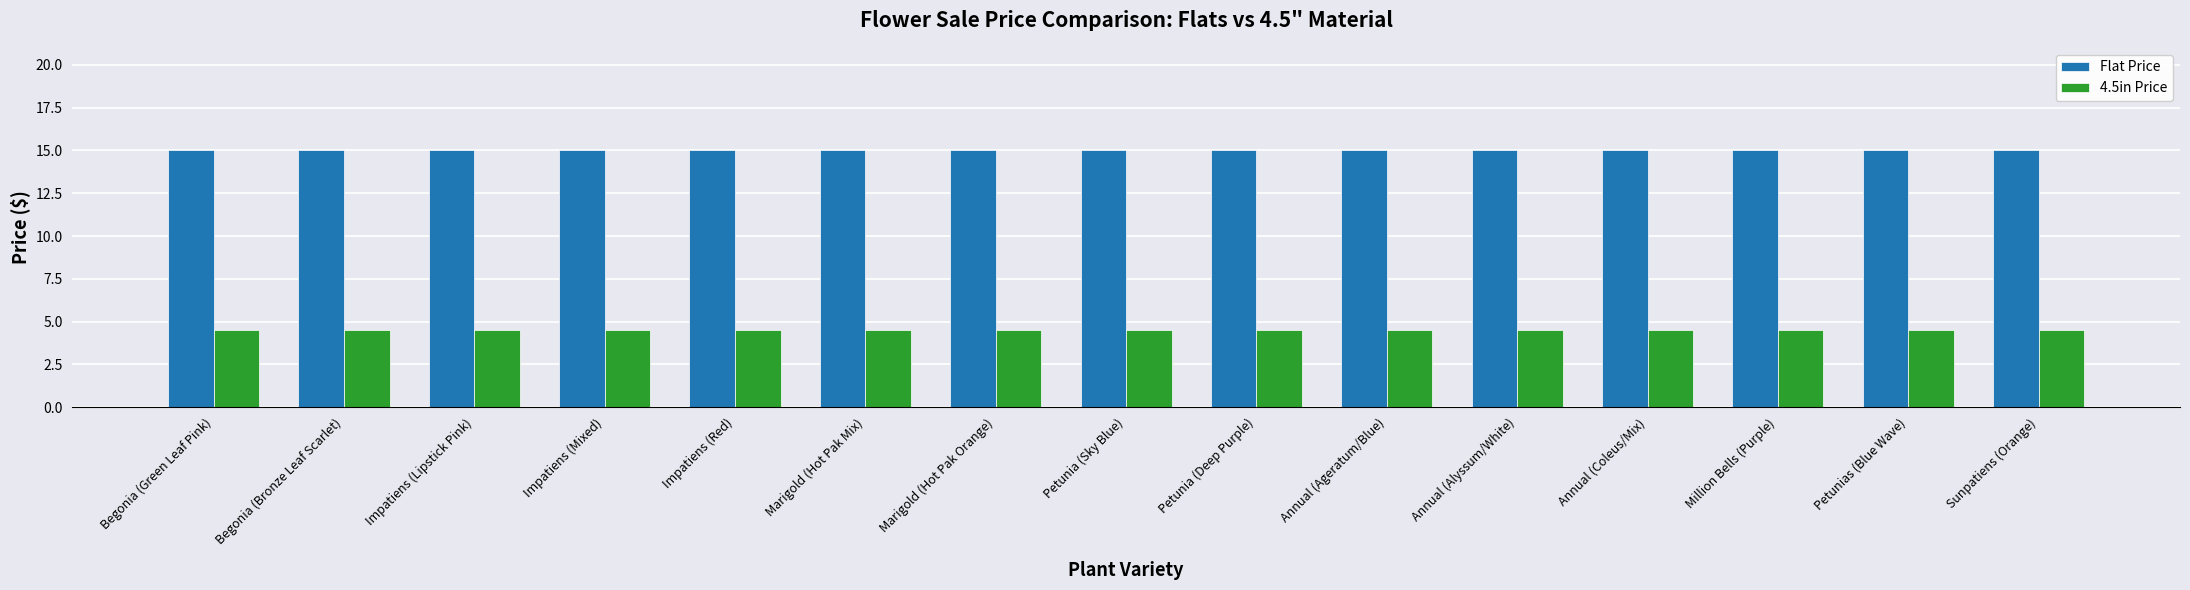

What is the approximate value of Flat Price at Begonia (Green Leaf Pink)?

15.0